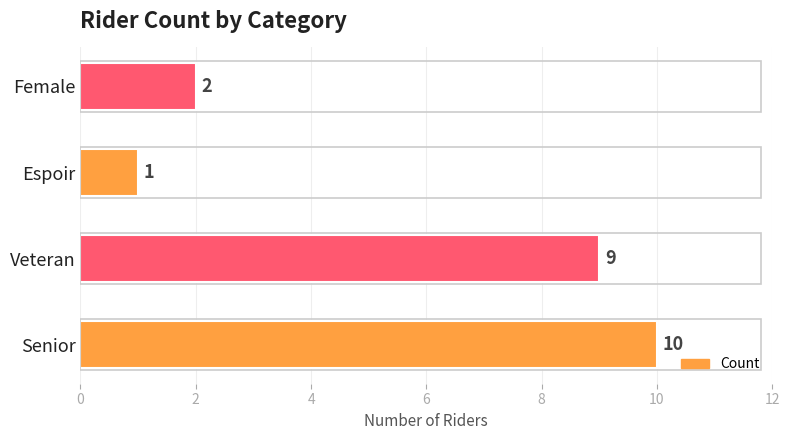

Which has a higher value, Veteran or Female?

Veteran